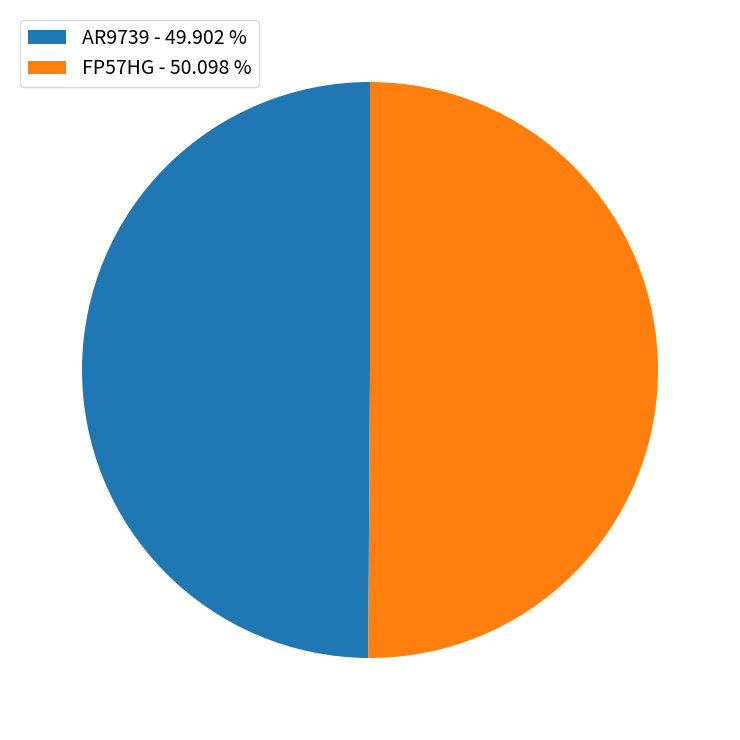

Approximately how many times larger is the value at AR9739 - 49.902 % compared to FP57HG - 50.098 %?

1.0